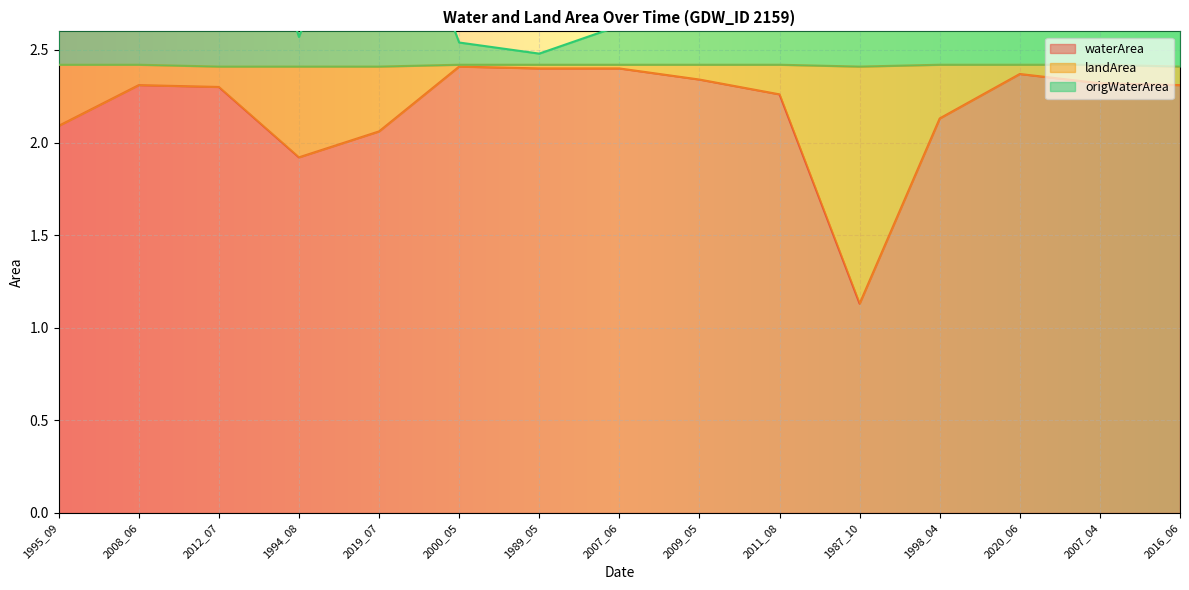

The origWaterArea series shows 5.2 at 2008_06. True or false?

False